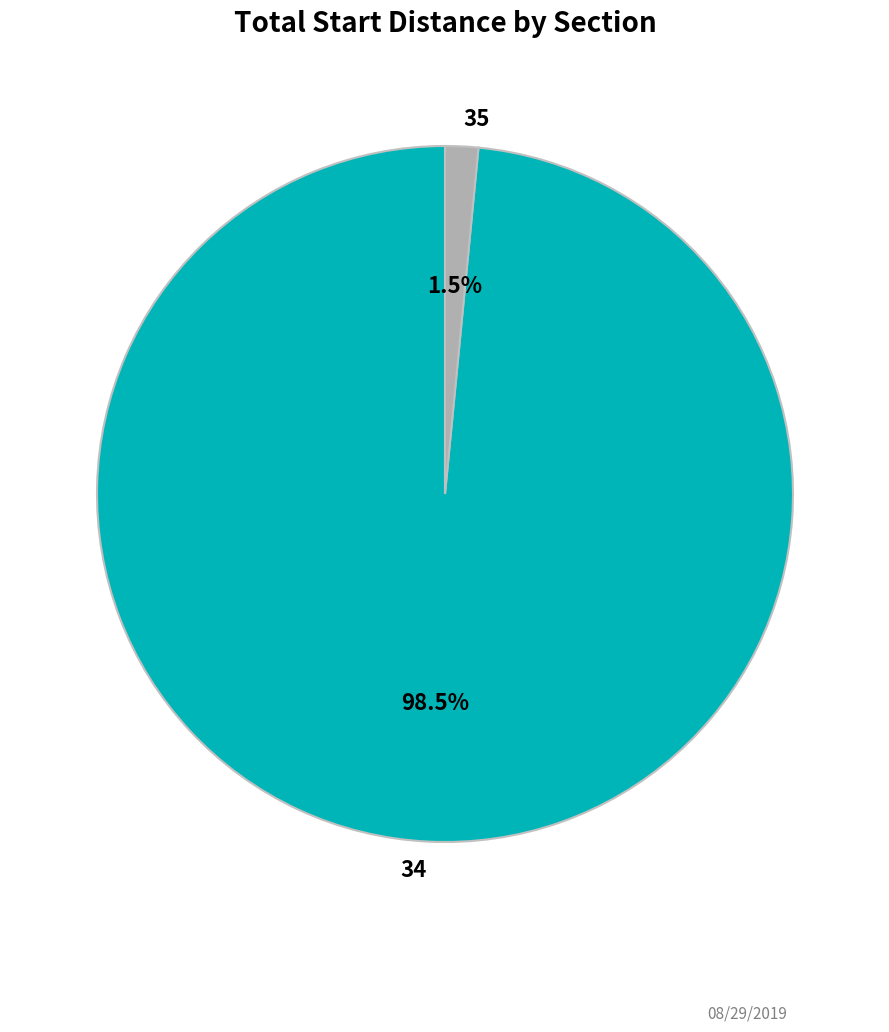

Is the sum of 35 and 34 greater than half?

Yes